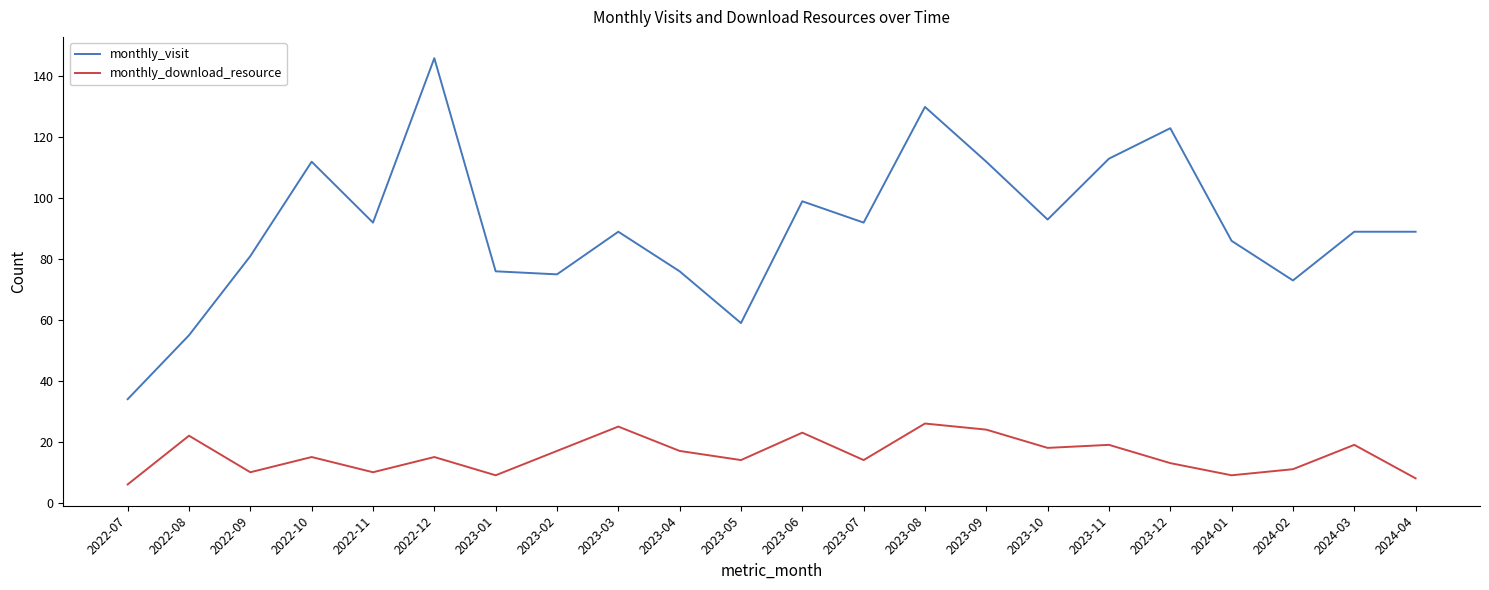

Does the chart display data point markers on the line(s)?

No